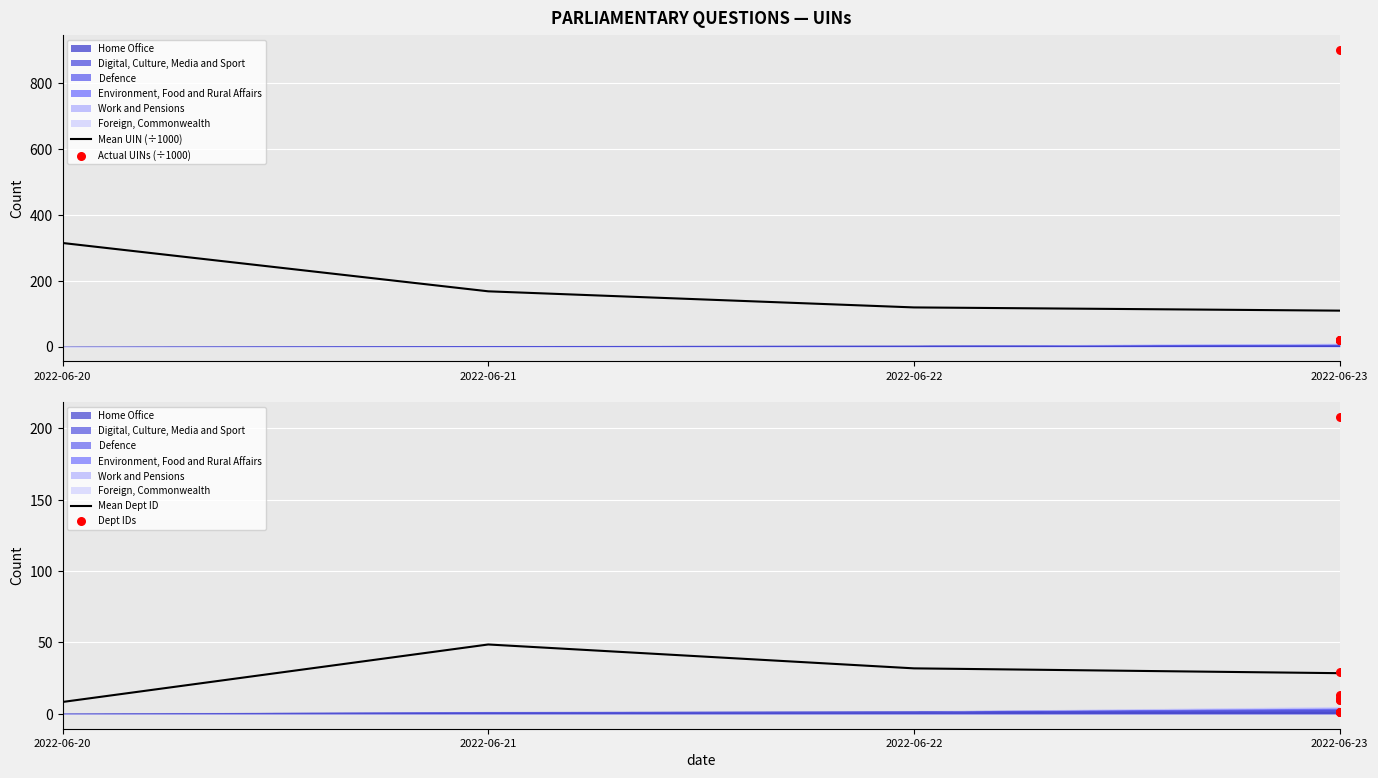

What is the total value across all series at 2022-06-23?

913.7